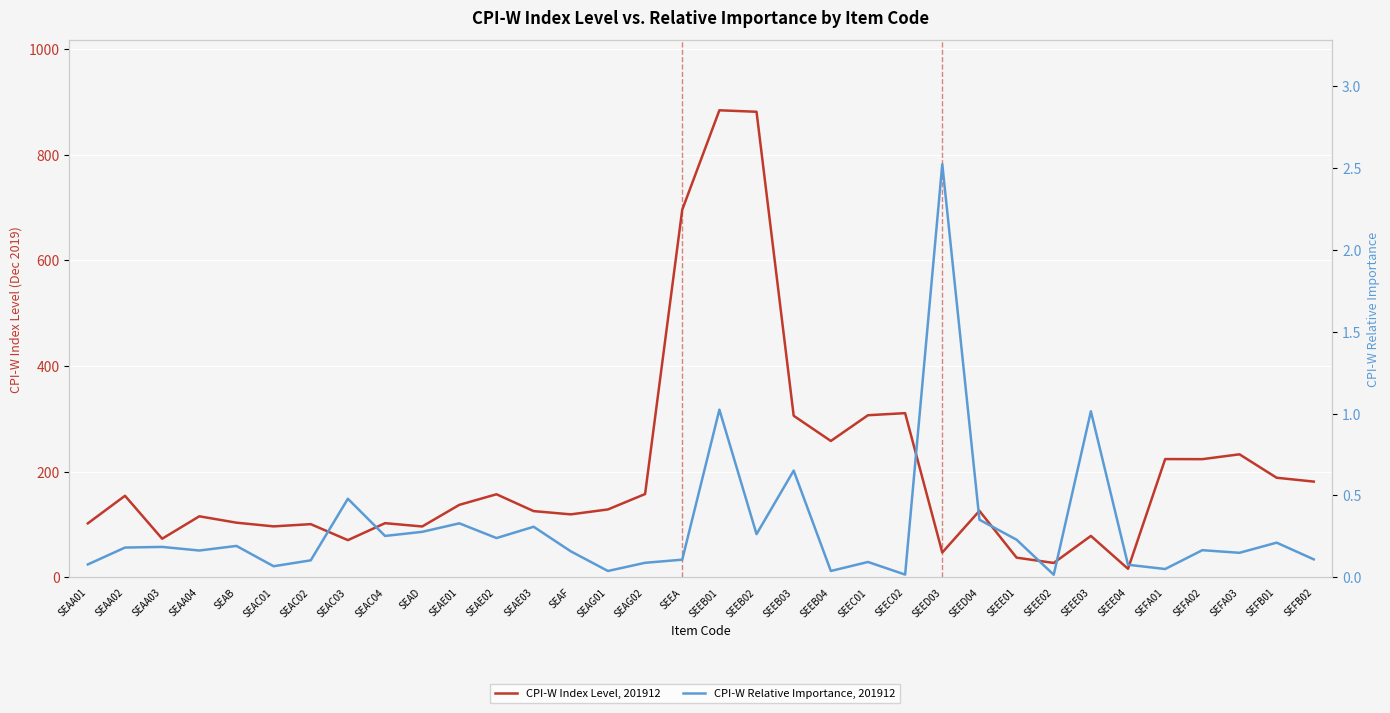

What is the label of the 34th point from the right?

SEAA01